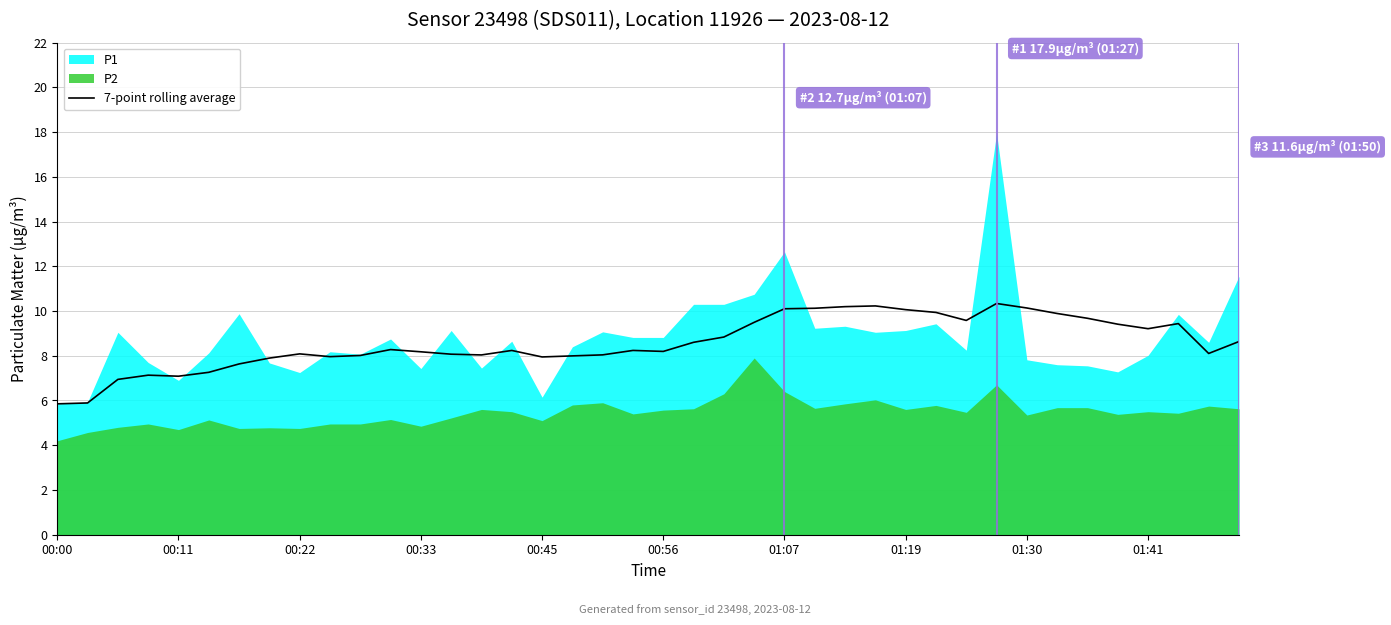

The value of 7-point rolling average at 00:45 is 7.9. True or false?

True